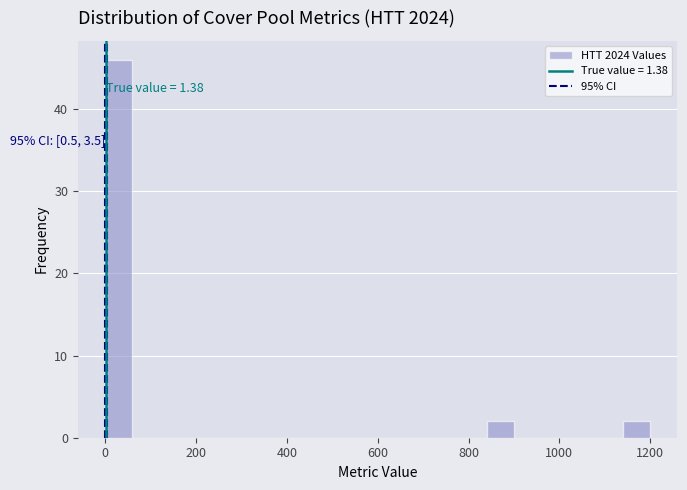

Around what value on the x-axis is the tallest bar? Give the approximate position of its centre, as read against the axis.

40